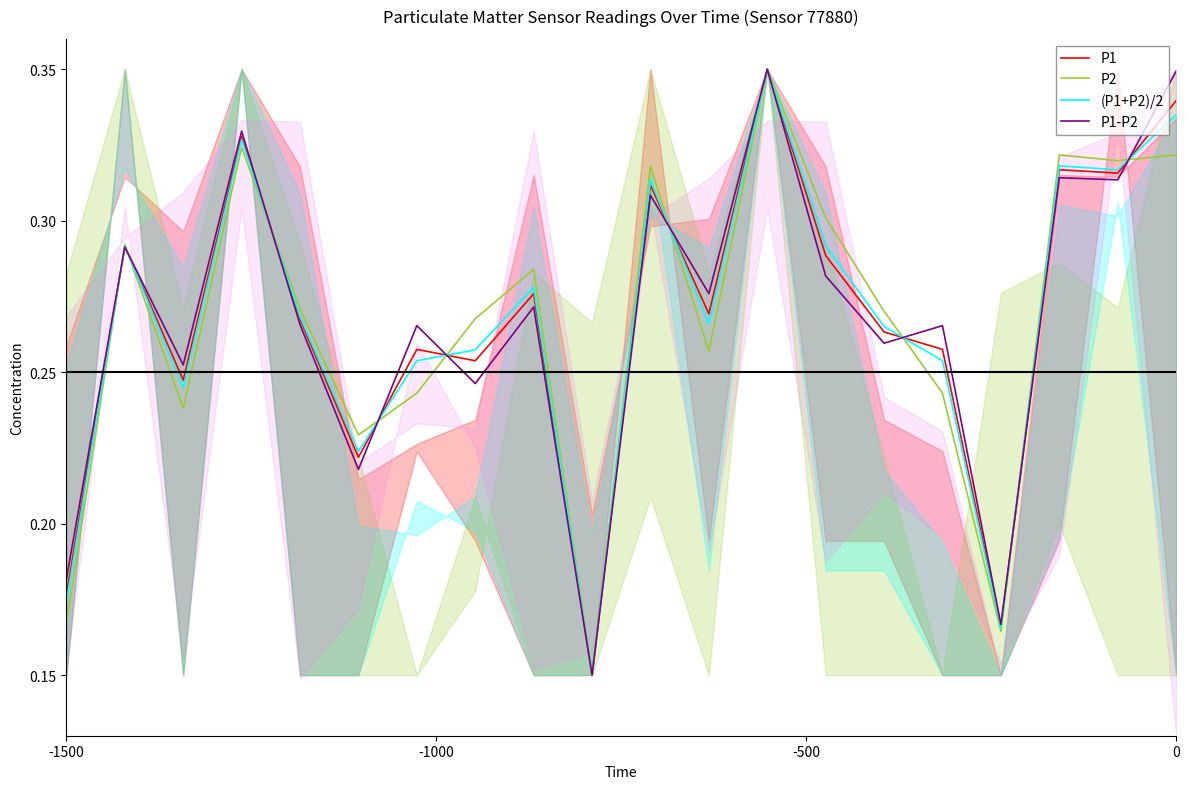

Rank the series by their average value, from highest to lowest.

P1-P2, P1, (P1+P2)/2, P2